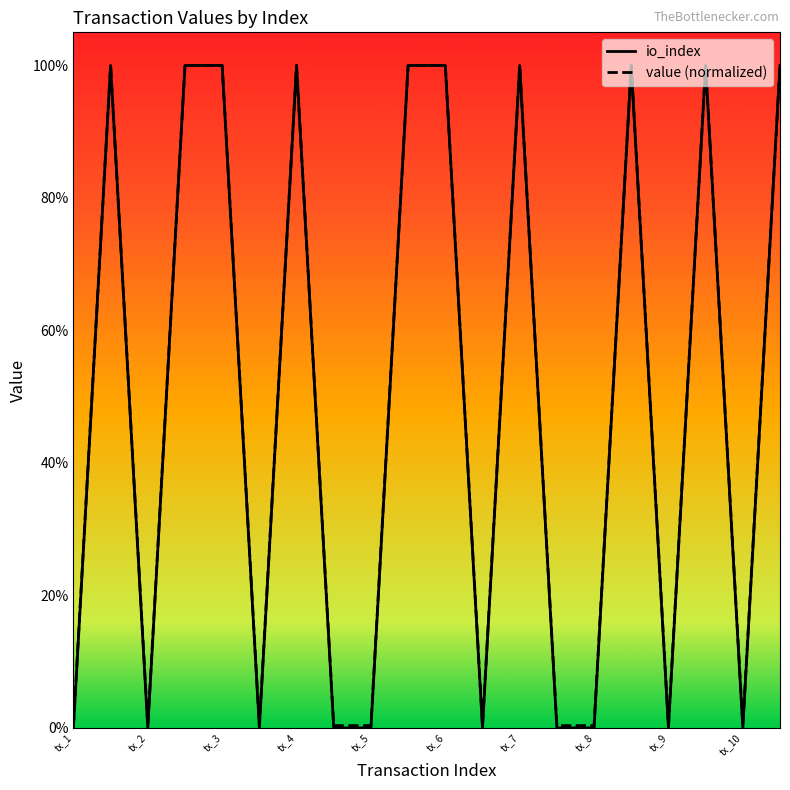

What is the average value of the io_index series?

0.5